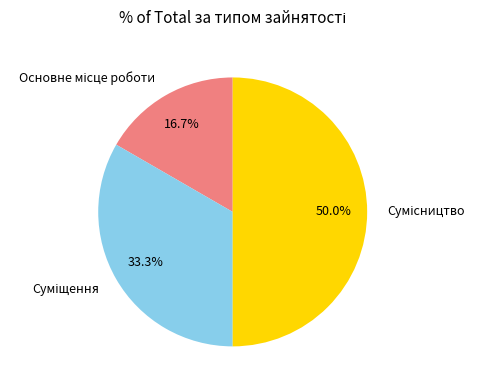

The Сумісництво slice represents 50% of the pie. True or false?

True